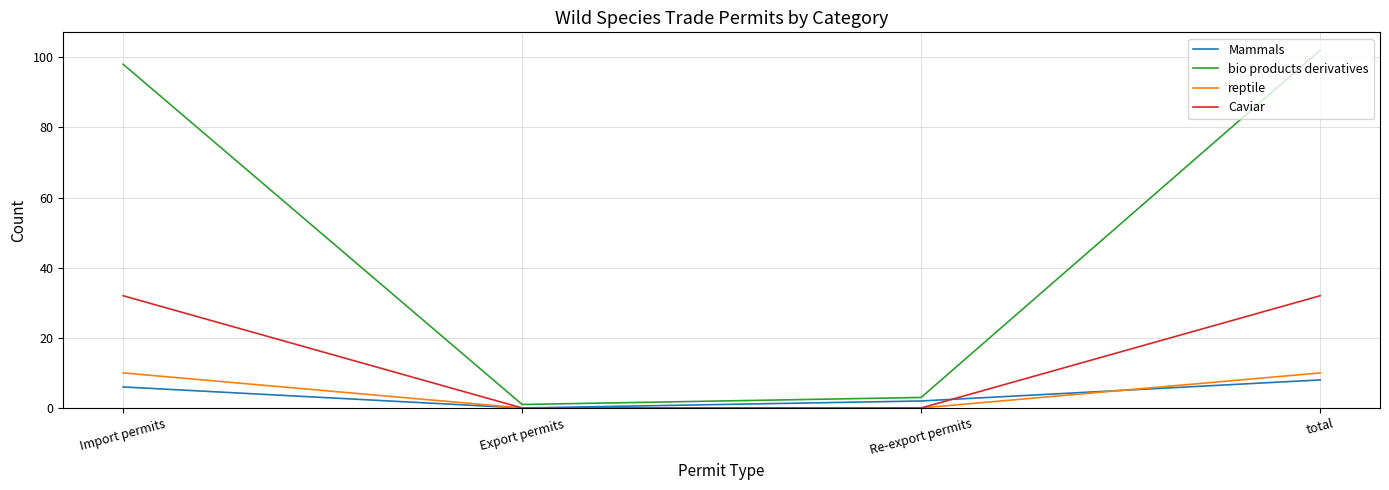

Rank the series at Import permits from lowest to highest value.

Mammals, reptile, Caviar, bio products derivatives